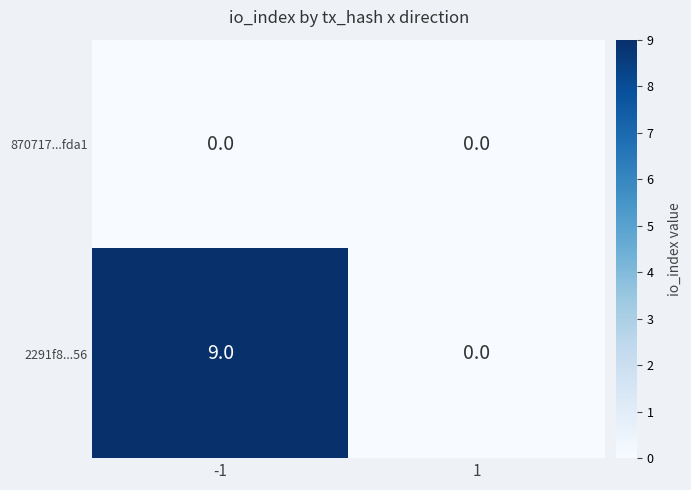

Reading left to right, transcribe all the data shown in this chart.

870717...fda1: -1=0	1=0
2291f8...56: -1=9	1=0